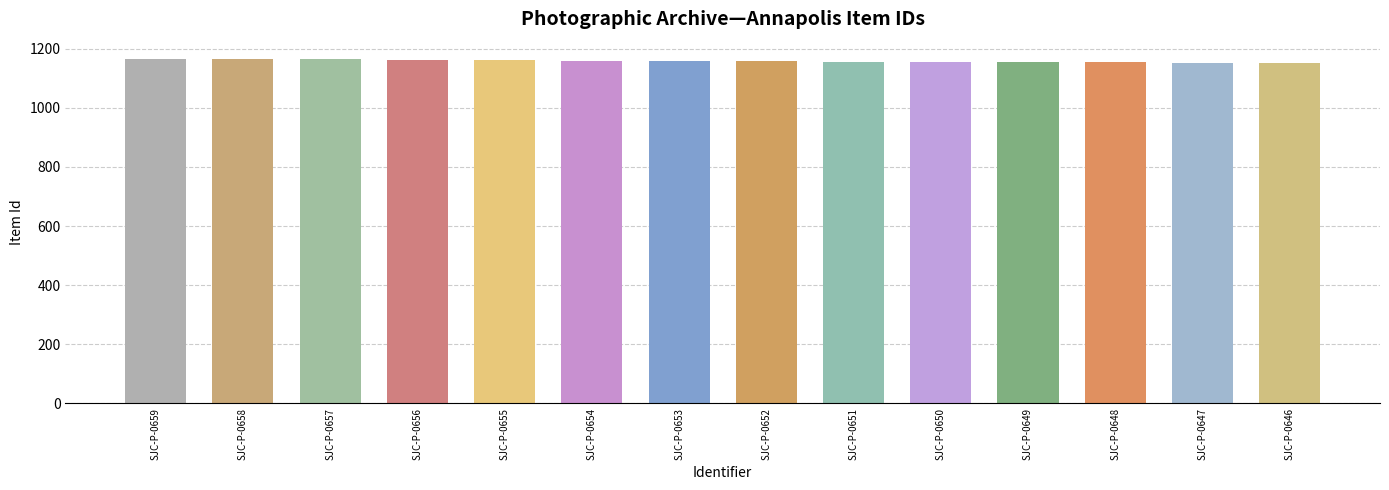

Are the bars horizontal?

No